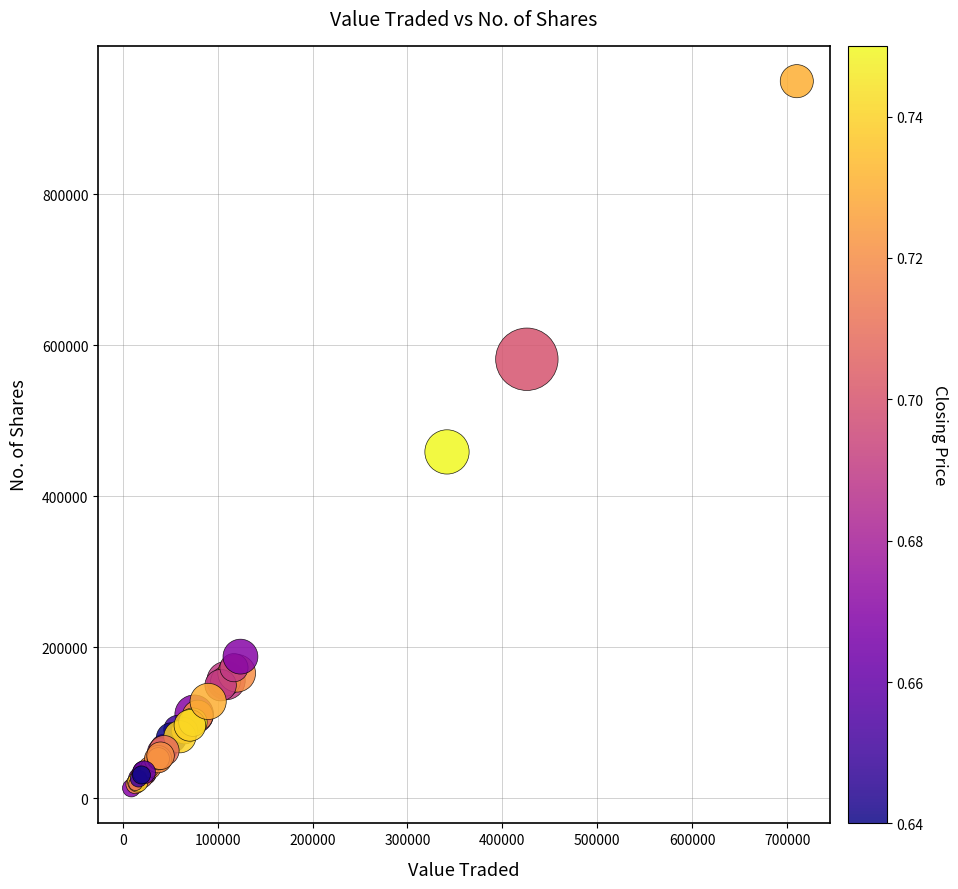

What Y value in the scatter plot is closest to 481769?

458836